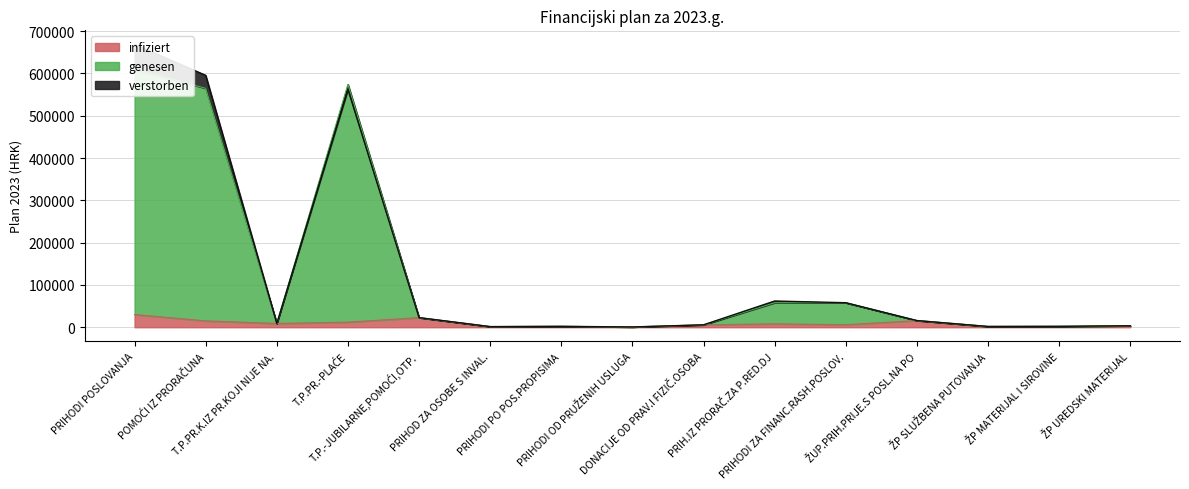

In genesen, how many points are higher than both neighbors (excluding endpoints)?

2